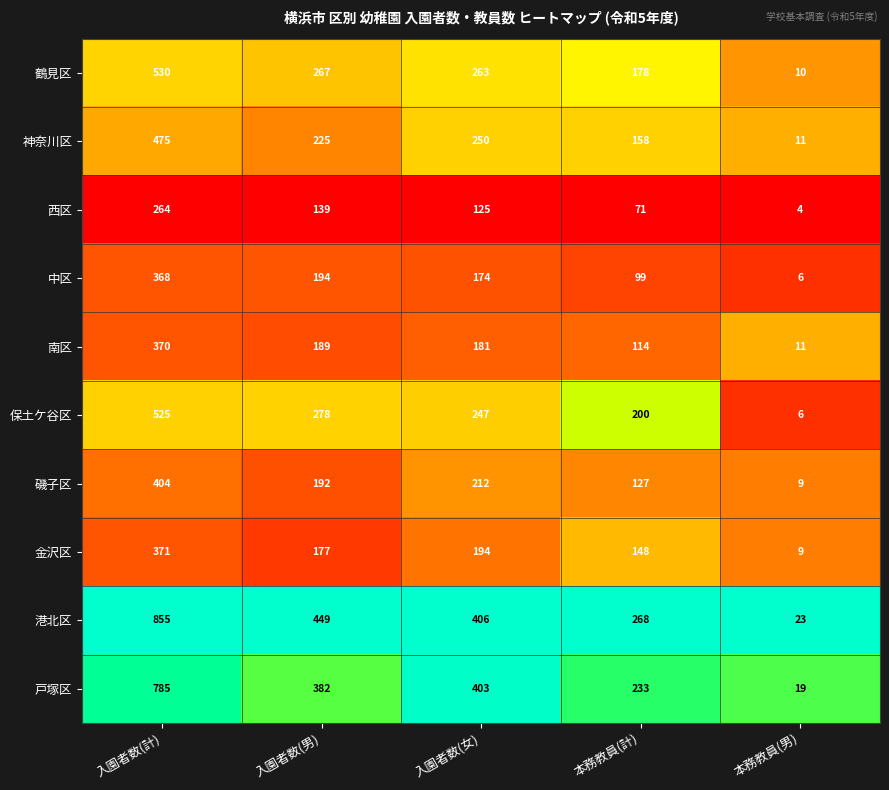

Which series has the largest total across all categories?

港北区